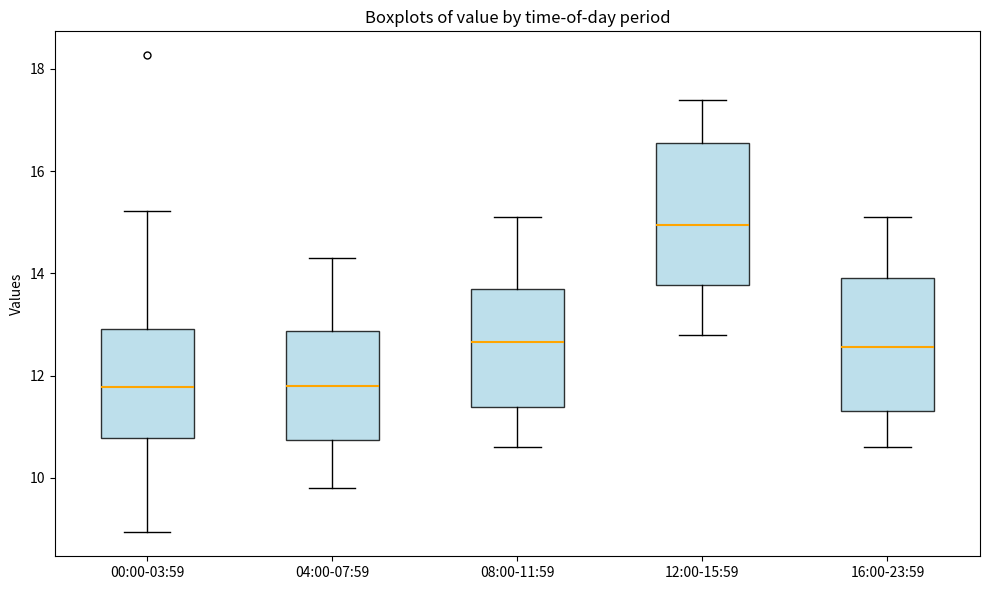

Where is the lower edge of the box for 08:00-11:59 on the y-axis? The values are not printed on the chart, so give them approximately, as read against the axis.

11.4